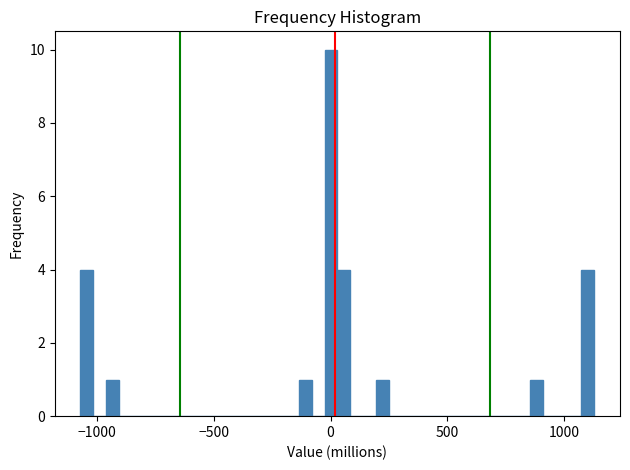

Around what value on the x-axis is the tallest bar? Give the approximate position of its centre, as read against the axis.

0